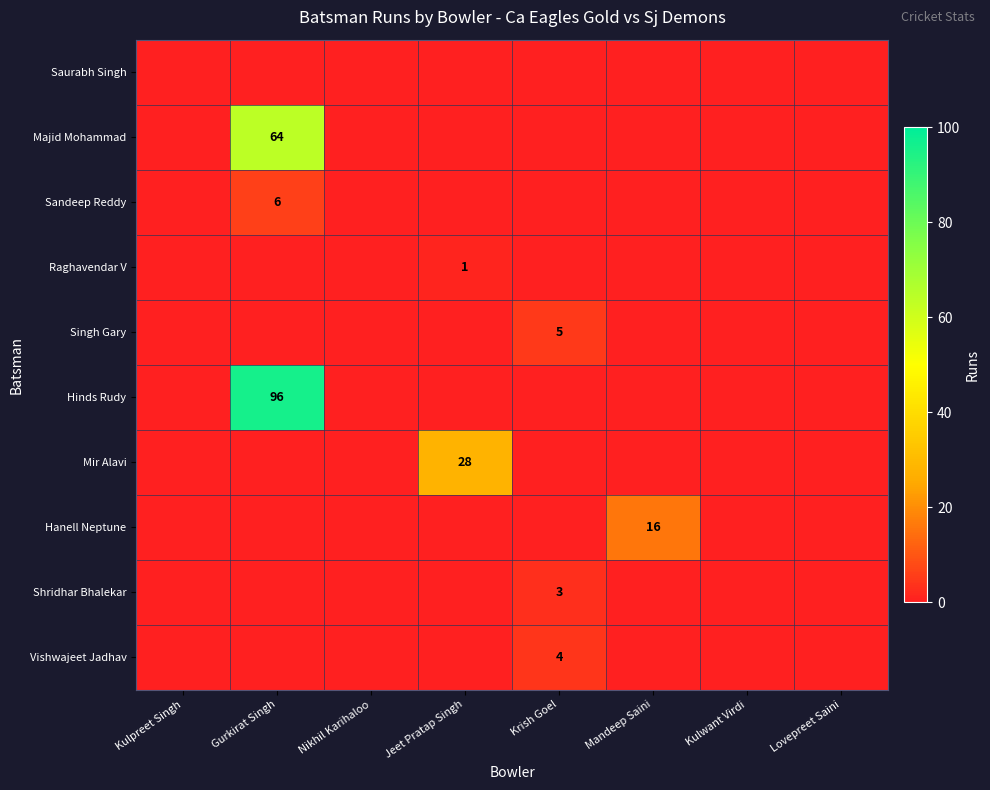

Which series has the widest spread of values?

Hinds Rudy